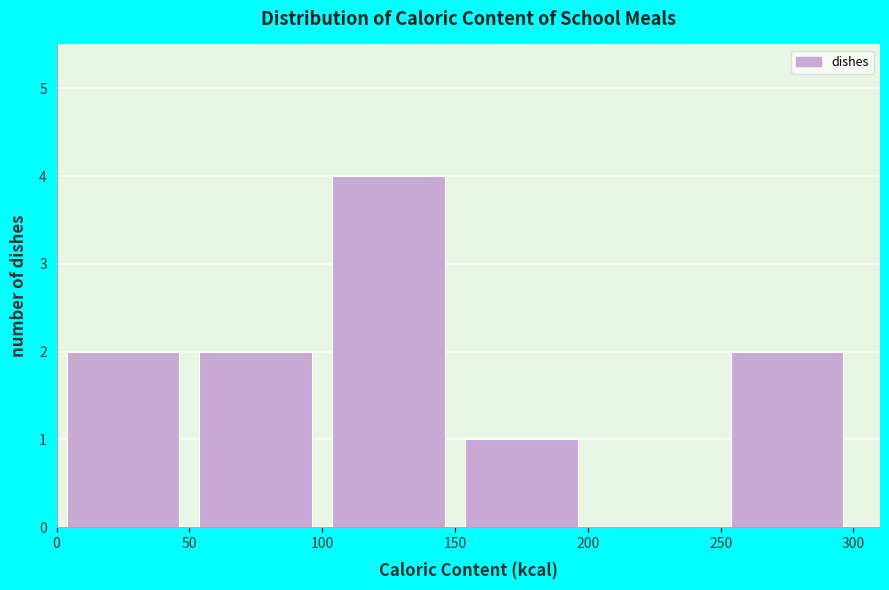

Over which range of the x-axis is the bar tallest?

100 to 150